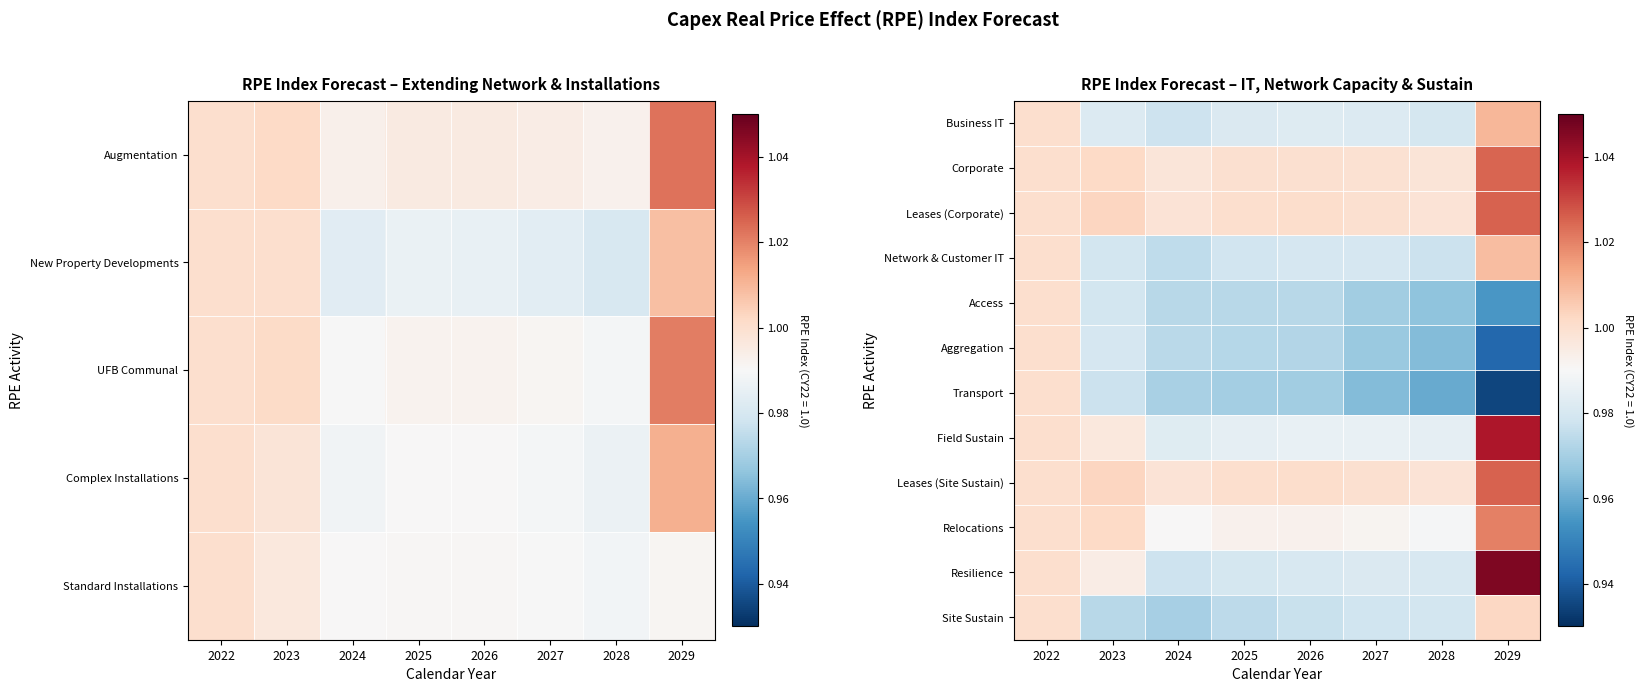

Is it true that Leases (Site Sustain) equals 1.0 at 2025?

True